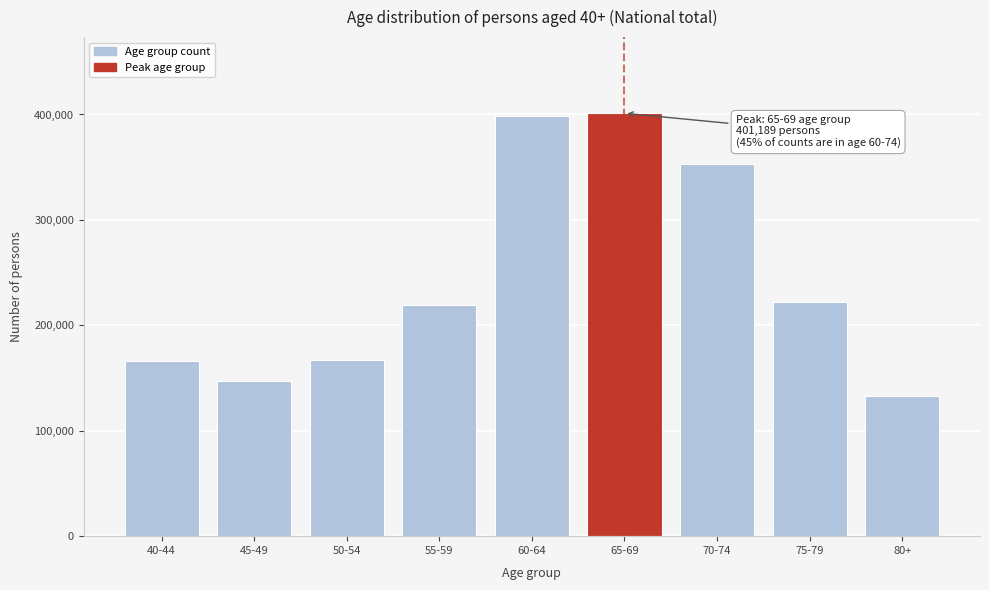

What is the change in value from 55-59 to 80+?

-86851